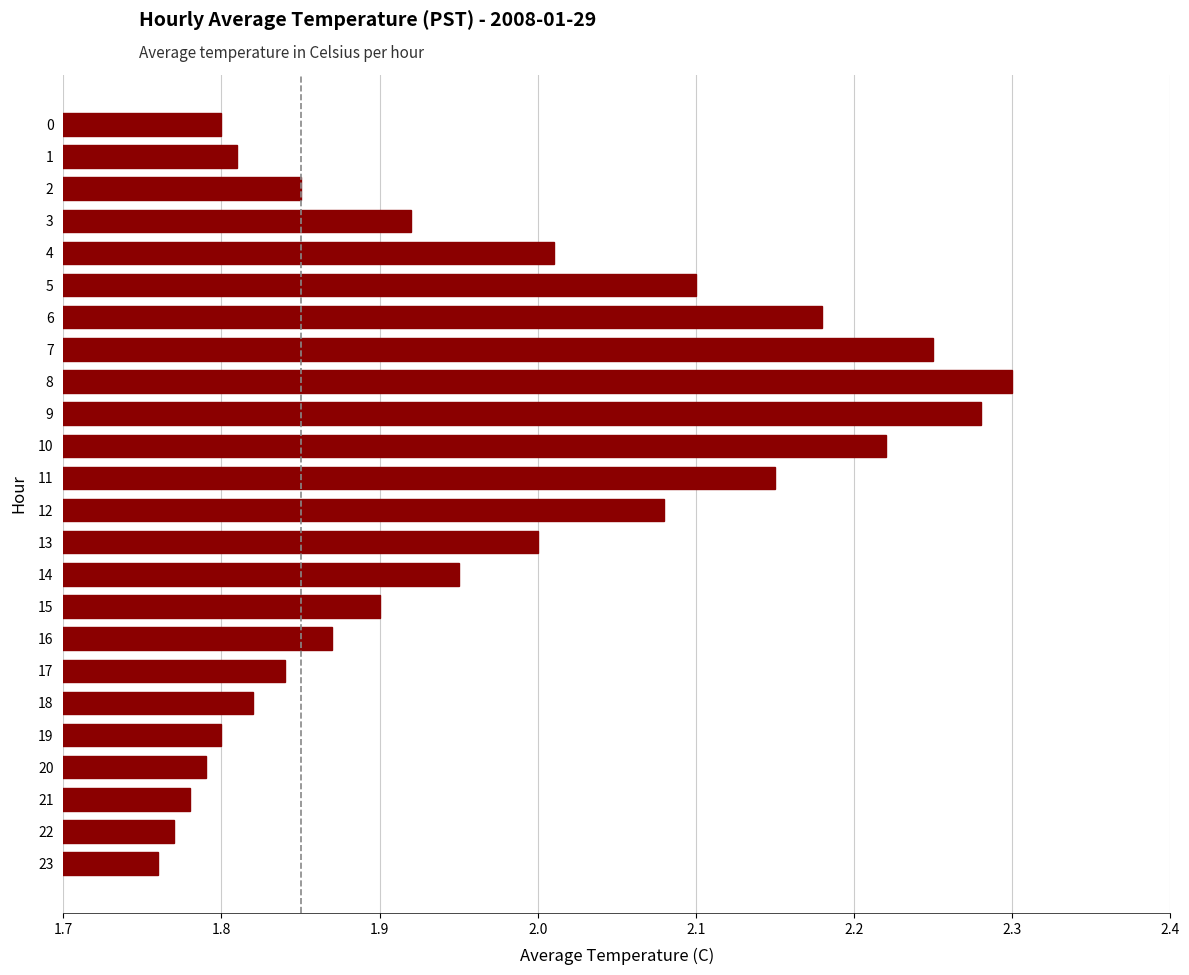

What is the ratio of the value at 0 to the value at 9?

0.8